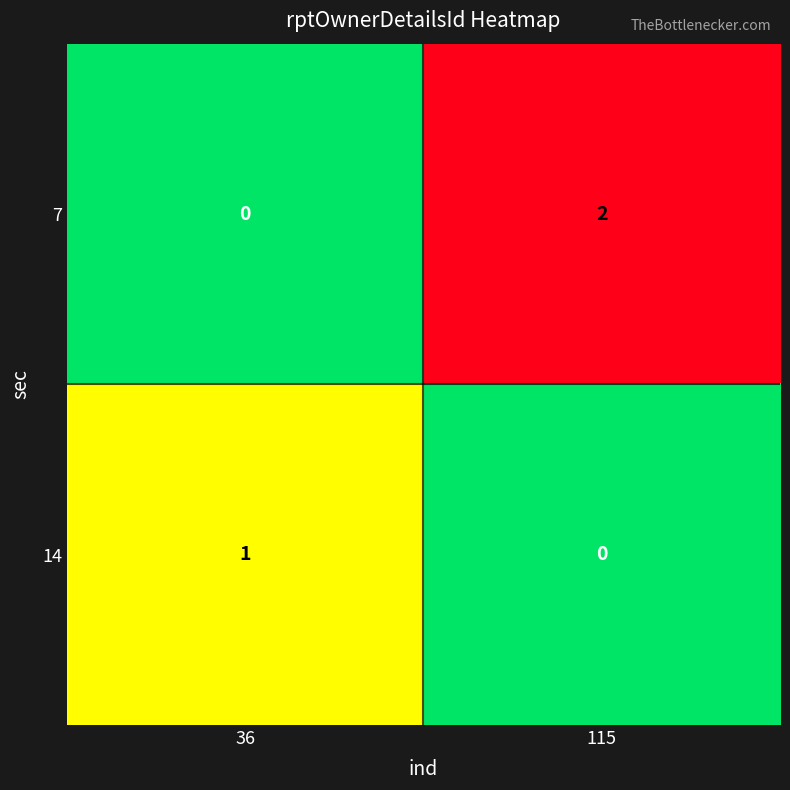

Between 36 and 115, which series saw the biggest shift?

7